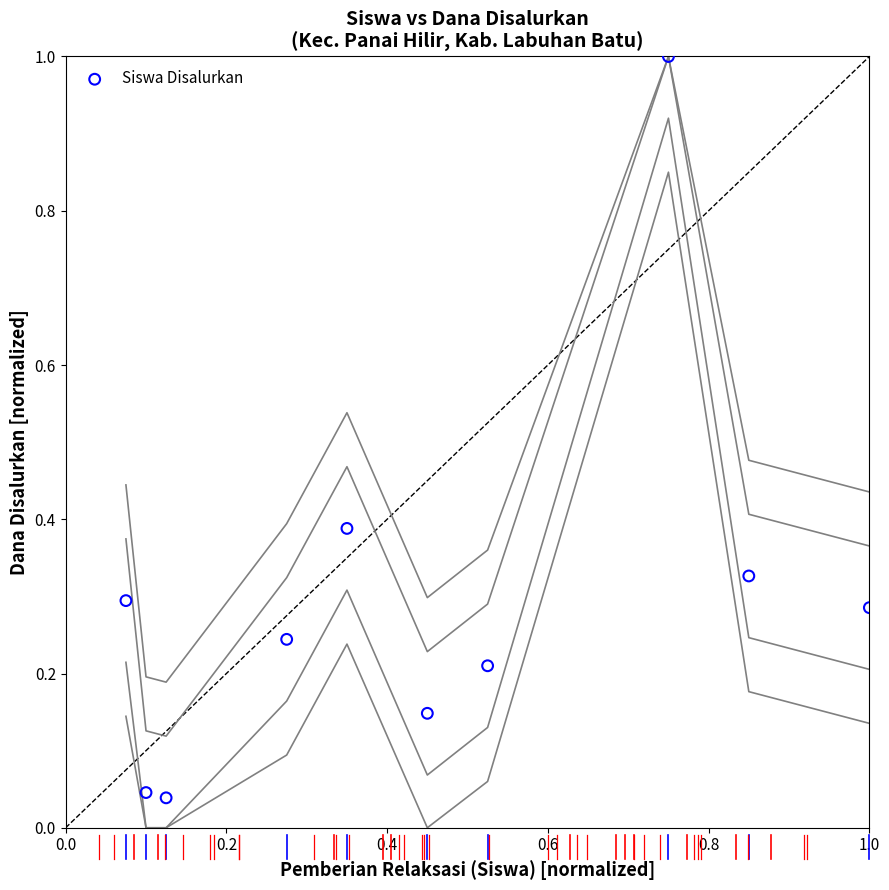

What is the average X value?

0.5